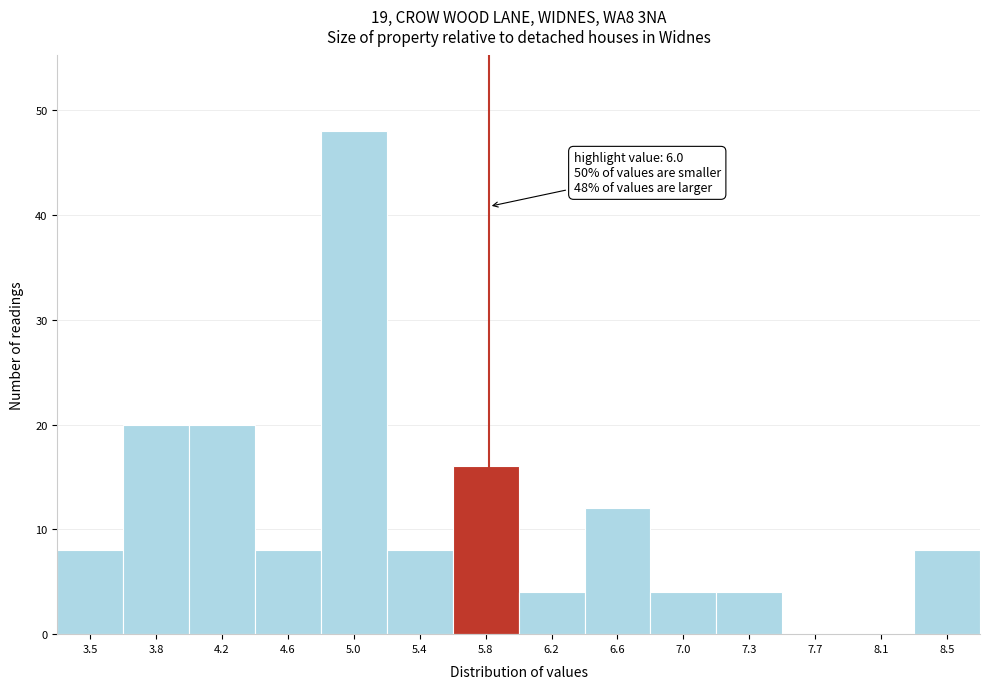

Reading left to right, list all the values displayed in this chart.

3.5=8	3.8=20	4.2=20	4.6=8	5.0=48	5.4=8	5.8=16	6.2=4	6.6=12	7.0=4	7.3=4	7.7=0	8.1=0	8.5=8